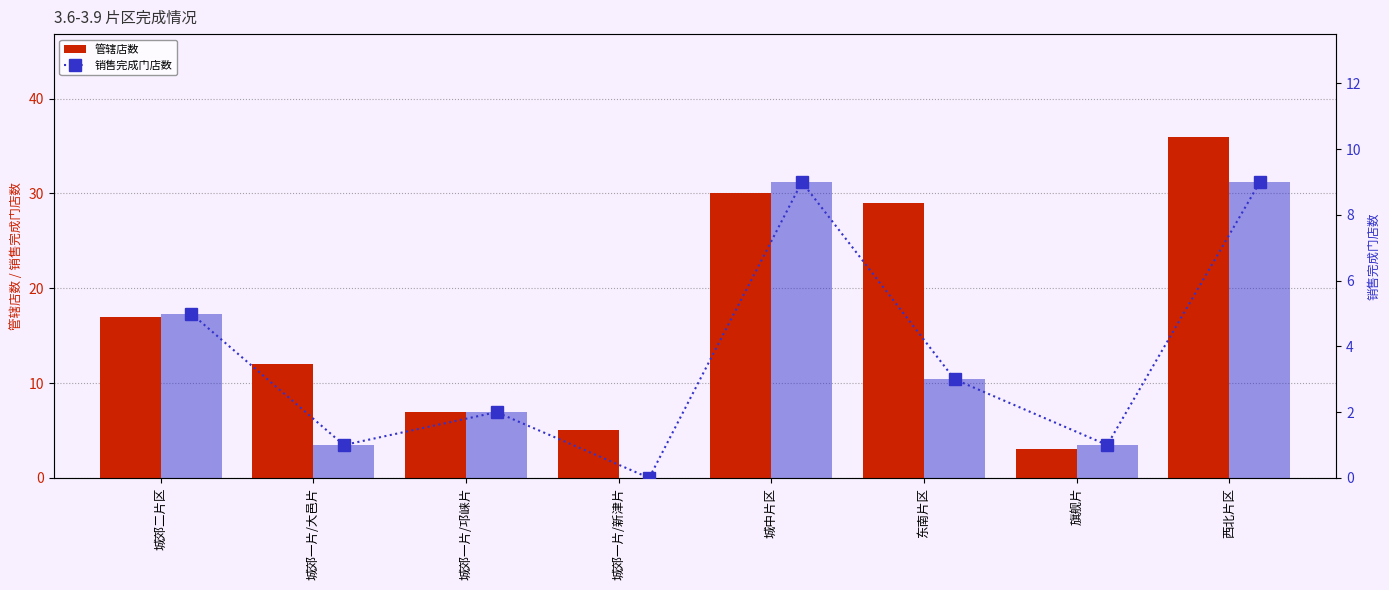

How many bars are there in each group?

2